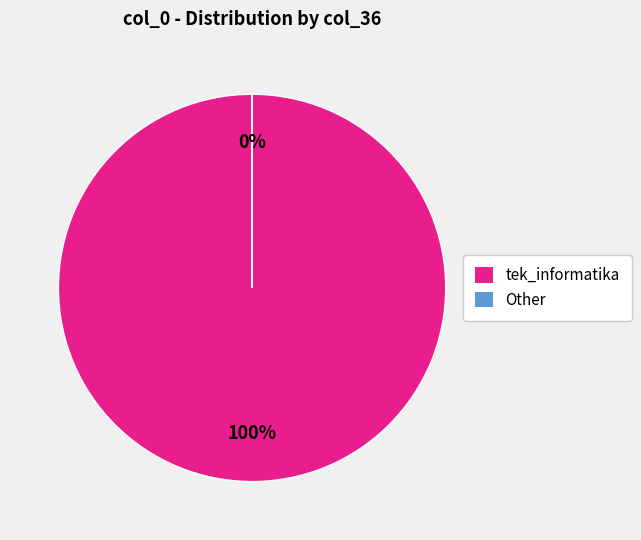

The ZA4050 slice represents 9% of the pie. True or false?

False